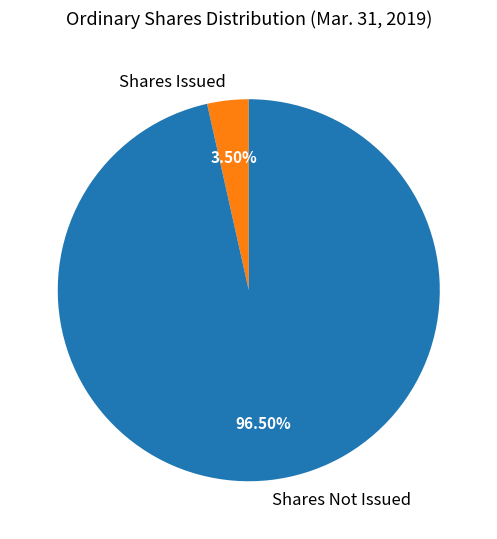

Which slice is the largest?

Shares Not Issued